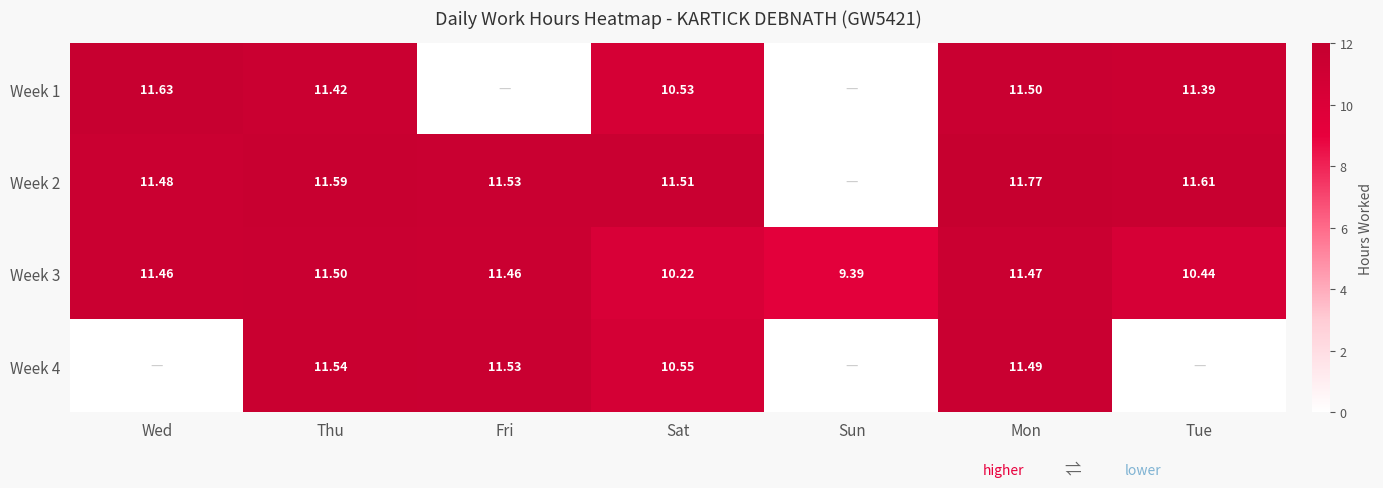

At which label does Week 3 first exceed 11?

Wed